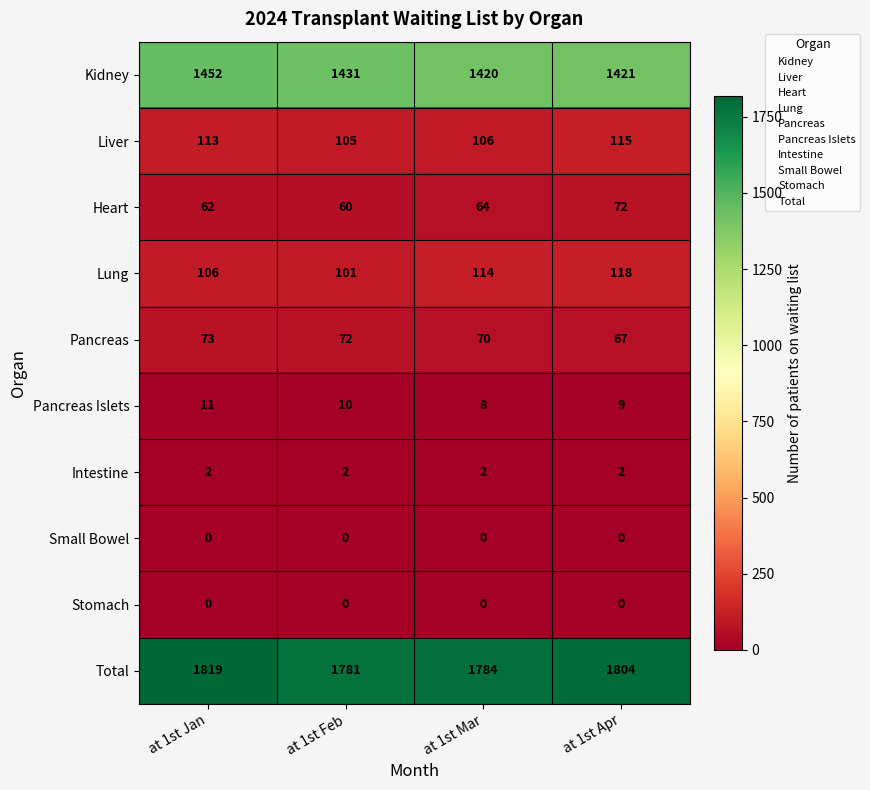

Which series has the largest total across all categories?

Total